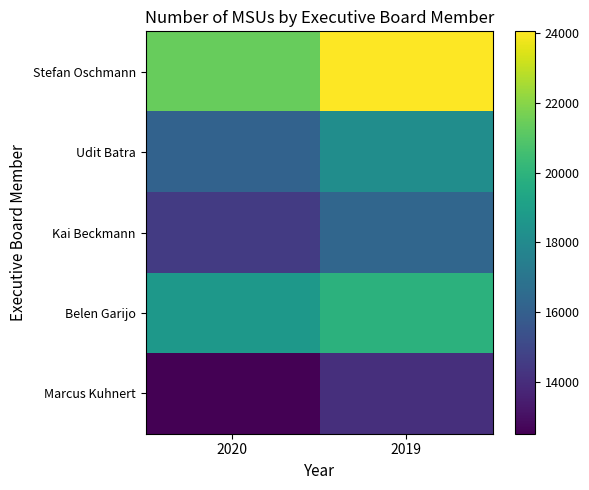

At which category is the sum across all series the highest?

2019